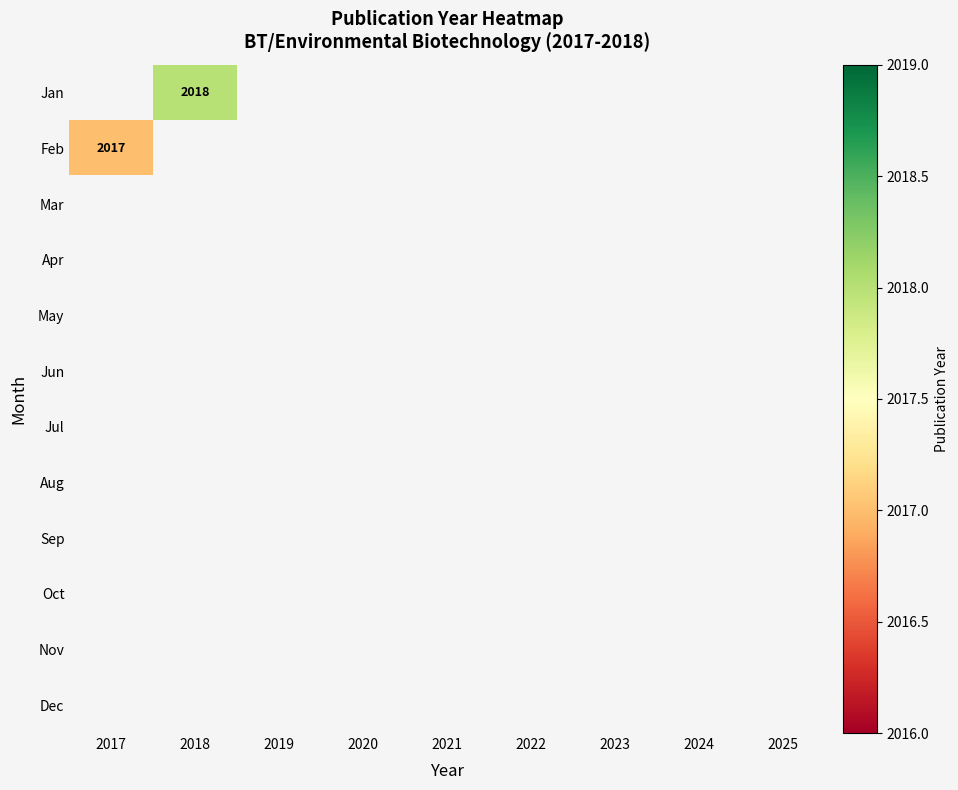

List the labels in order of Jun value, smallest first.

2017, 2018, 2019, 2020, 2021, 2022, 2023, 2024, 2025